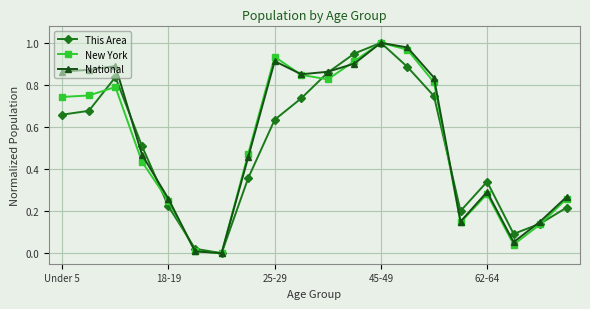

What are all the series names shown in the legend?

This Area, New York, National